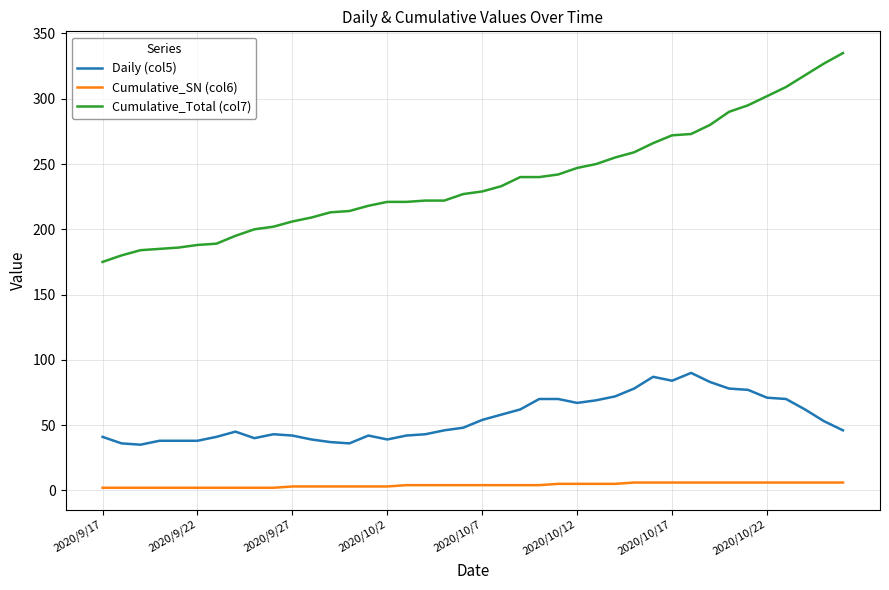

Does the chart have visible grid lines?

Yes